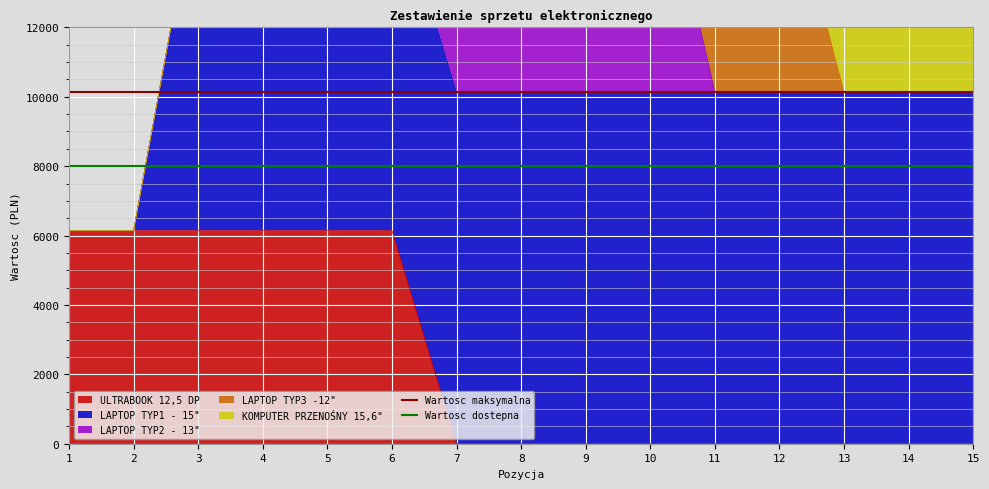

The value of ULTRABOOK 12,5 DP at 2 is 9651.7. True or false?

False